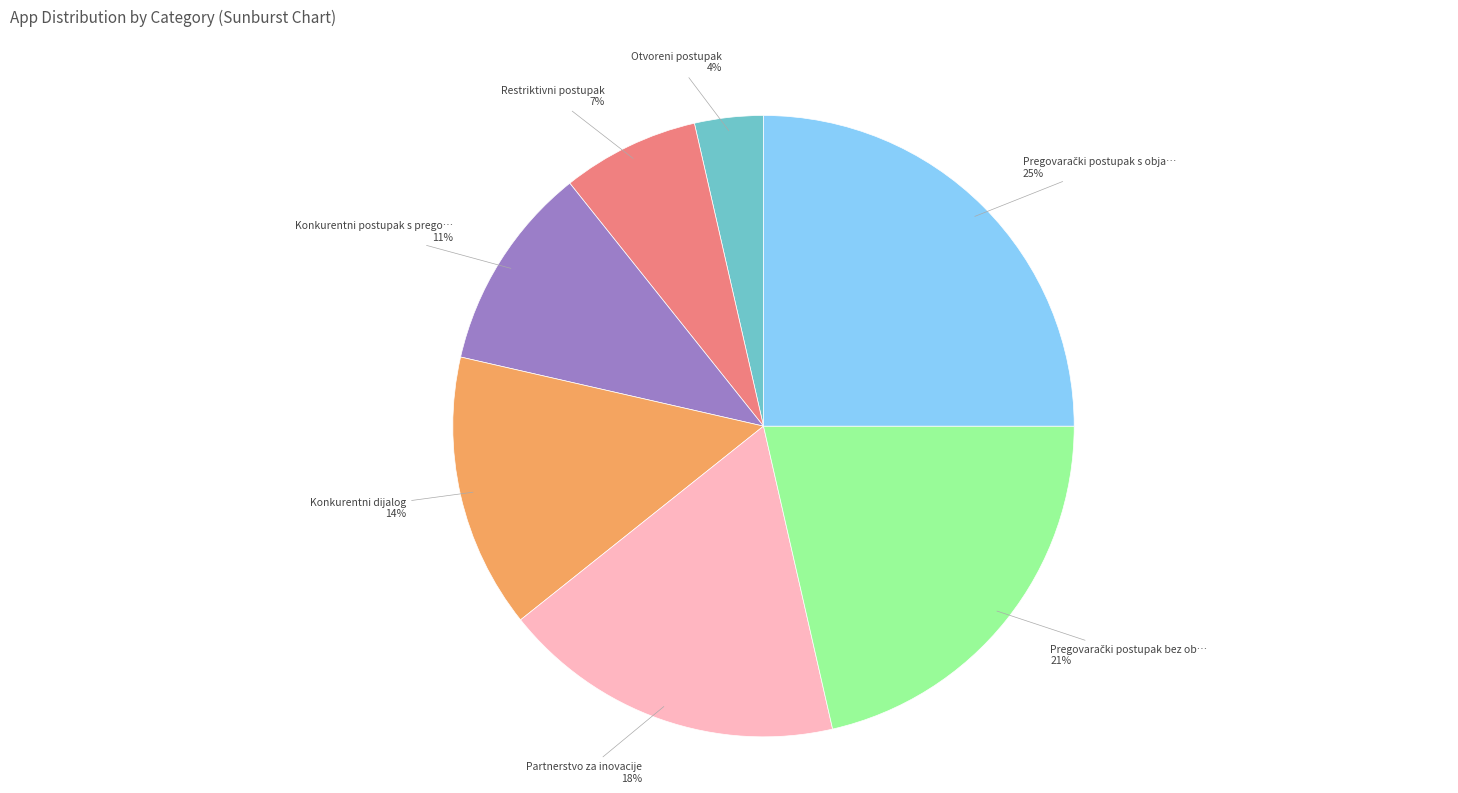

Is there a majority slice in this chart?

No